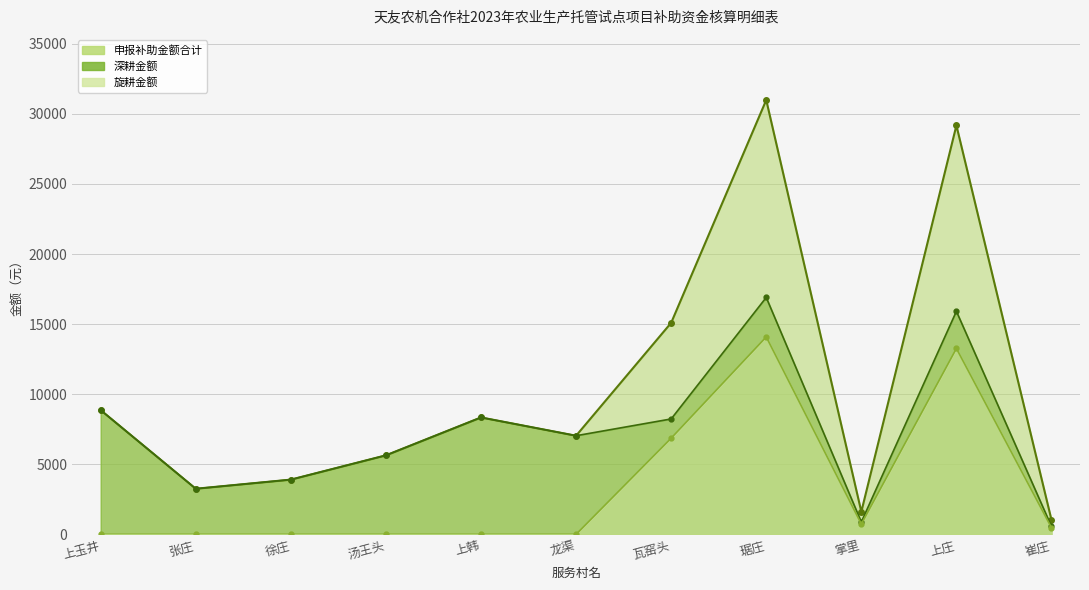

Which series has the largest range (max minus min)?

申报补助金额合计